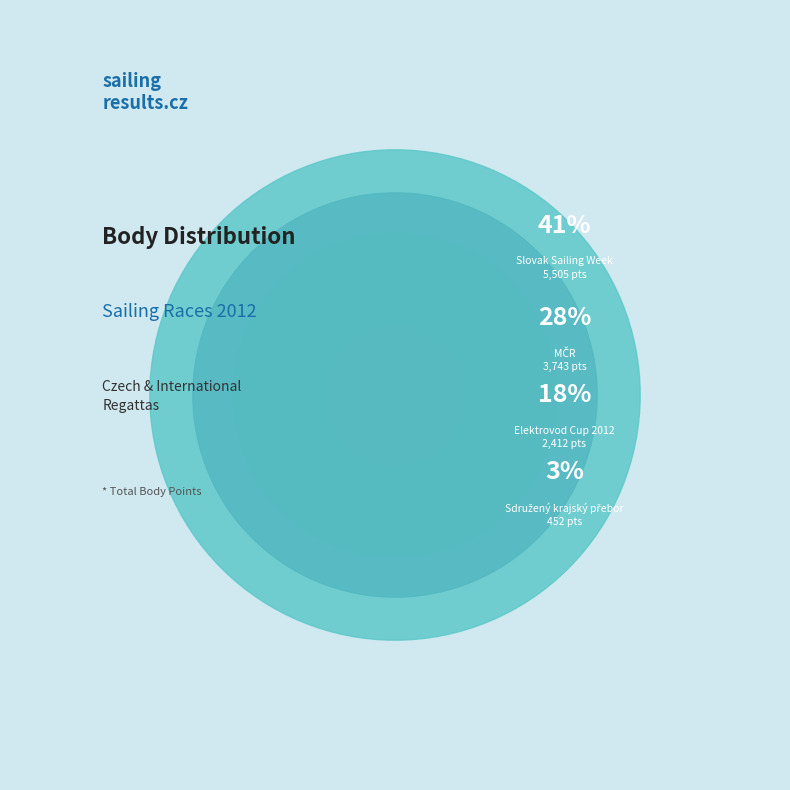

Does any single category account for the majority?

No